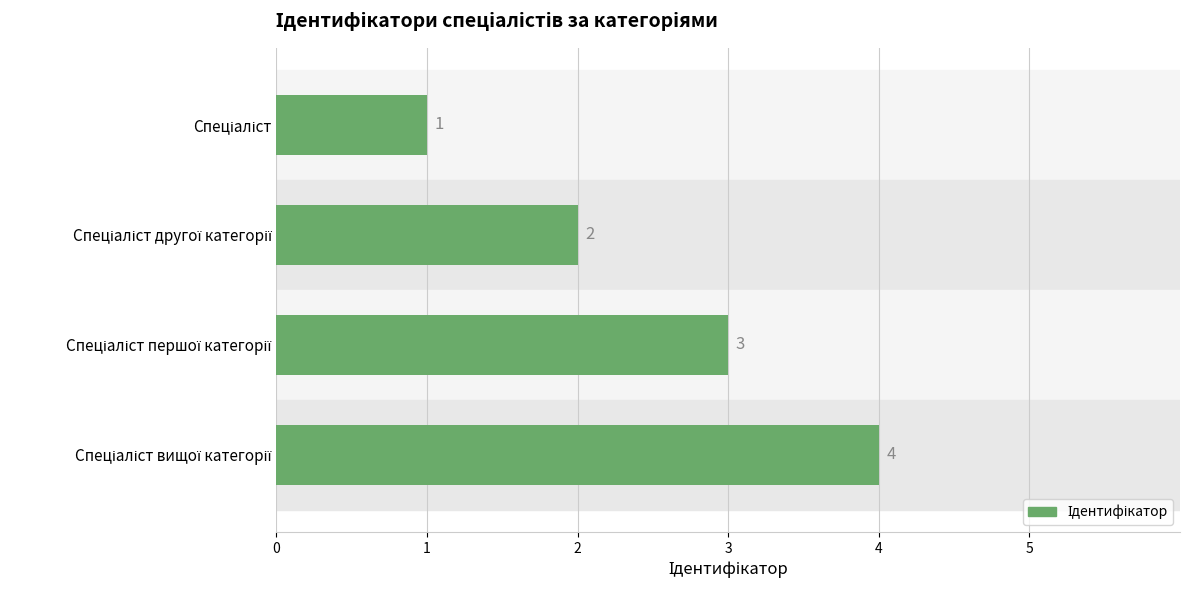

What is the value of the 1st bar from the top?

1